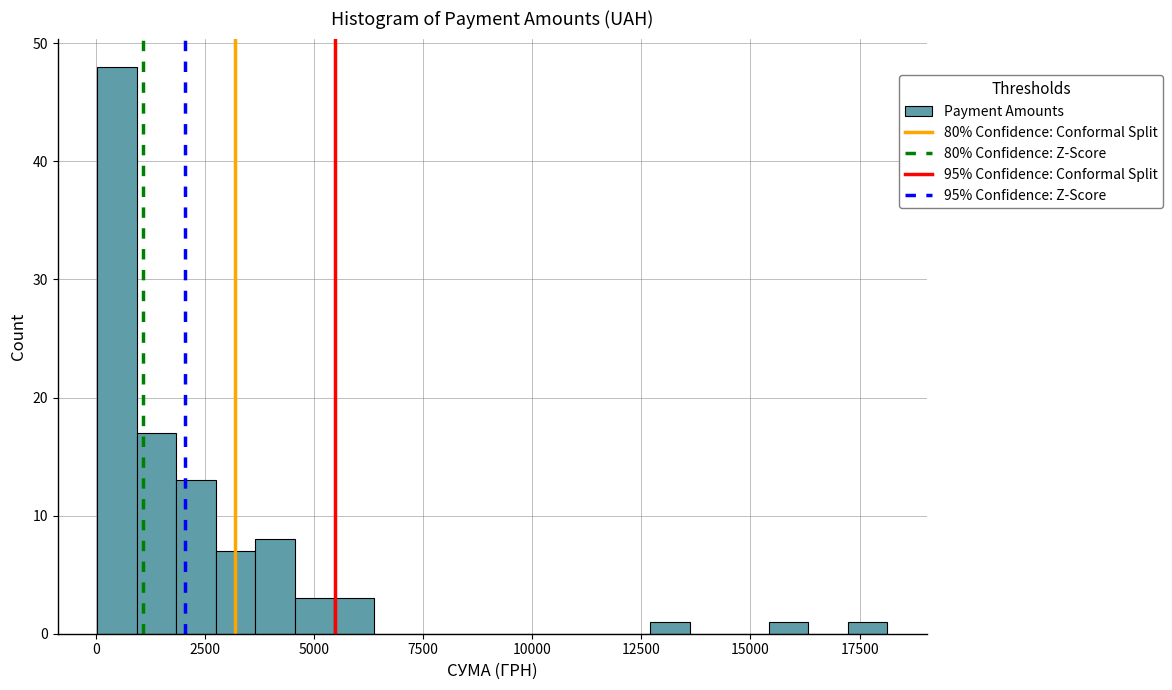

Around what value on the x-axis is the tallest bar? Give the approximate position of its centre, as read against the axis.

500